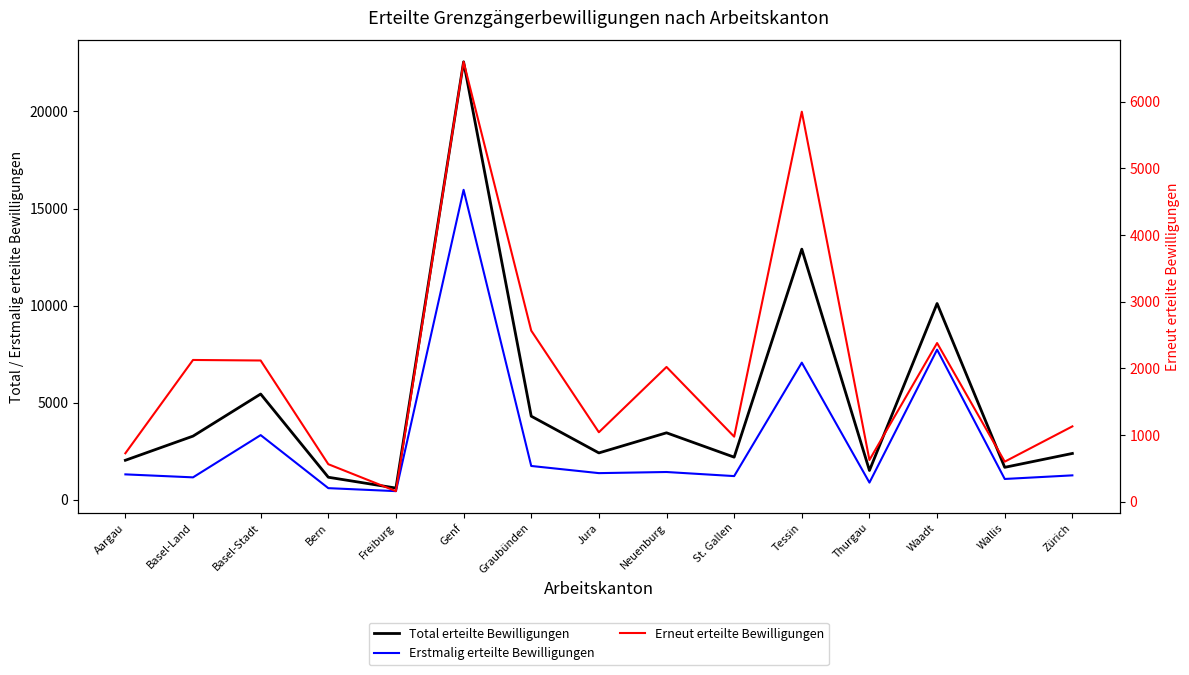

Which series has the largest total across all categories?

Total erteilte Bewilligungen